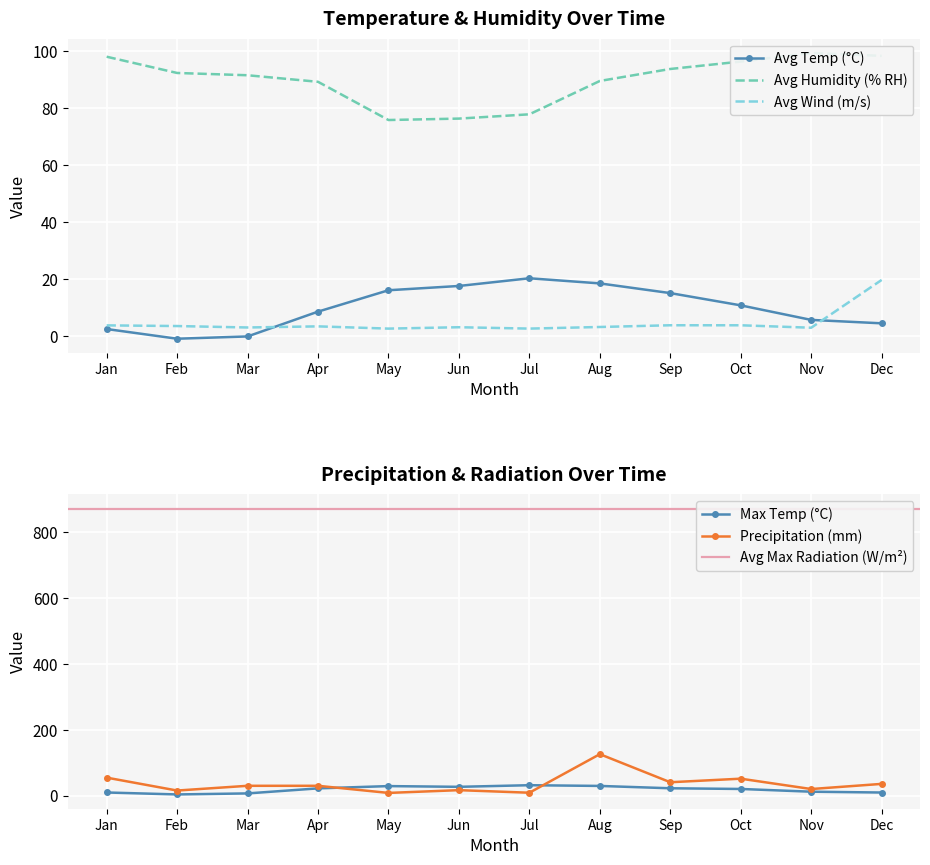

Which category has the lowest value across all series?

Feb